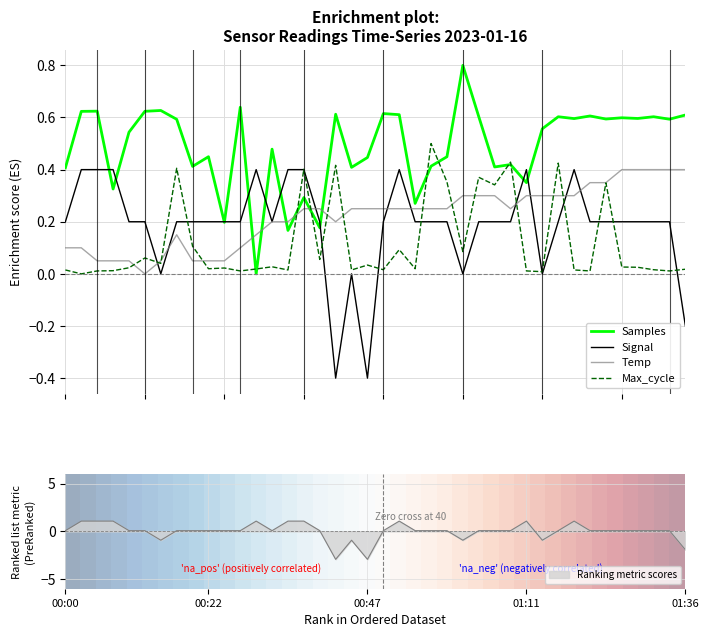

True or false: Ranking metric scores has a value of 1.1 at 01:11.

True